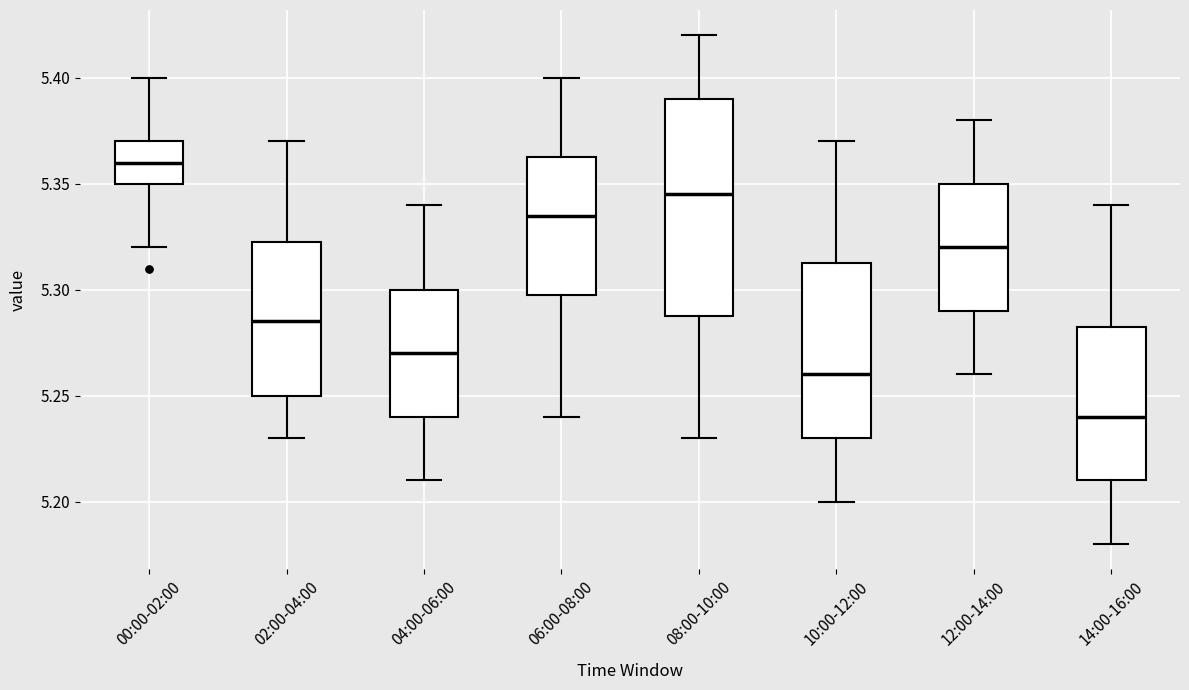

Which box is the tallest, from its lower edge to its upper edge?

08:00-10:00